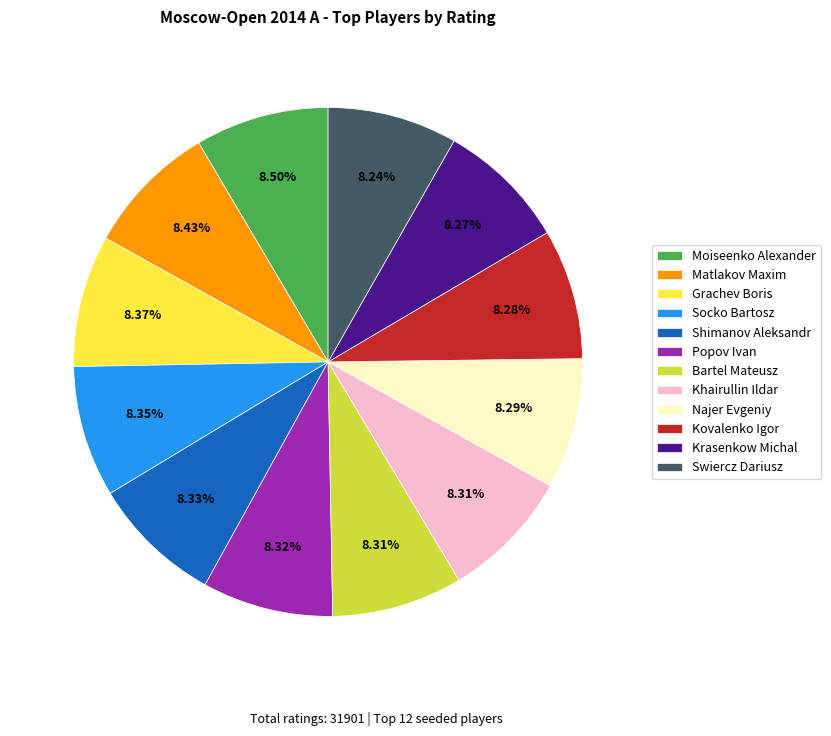

Approximately how many times larger is the value at Najer Evgeniy compared to Matlakov Maxim?

1.0